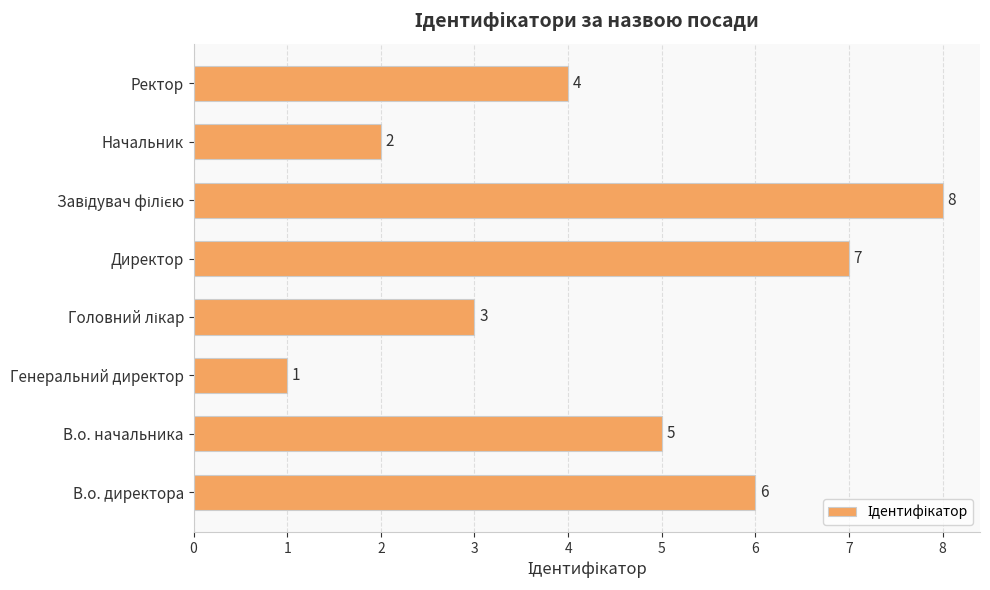

Where is the data nearest to the value 4?

Ректор